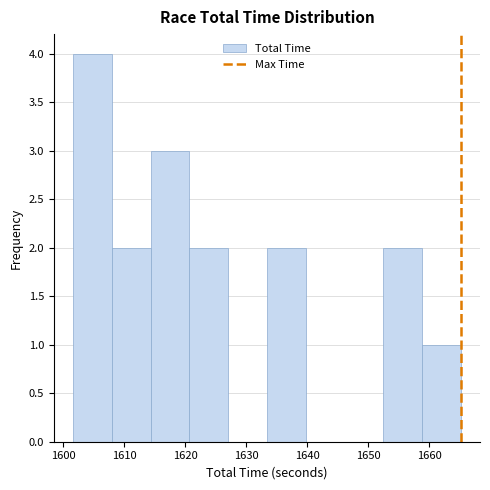

Reading left to right, list every bar in this chart as the range it spans on the x-axis followed by its height. Neither the bar edges nor the heights are printed on the chart, so give them approximately, as read against the axes.

1602 to 1608: 4
1608 to 1614: 2
1614 to 1621: 3
1621 to 1627: 2
1627 to 1633: 0
1633 to 1640: 2
1640 to 1646: 0
1646 to 1652: 0
1652 to 1659: 2
1659 to 1665: 1